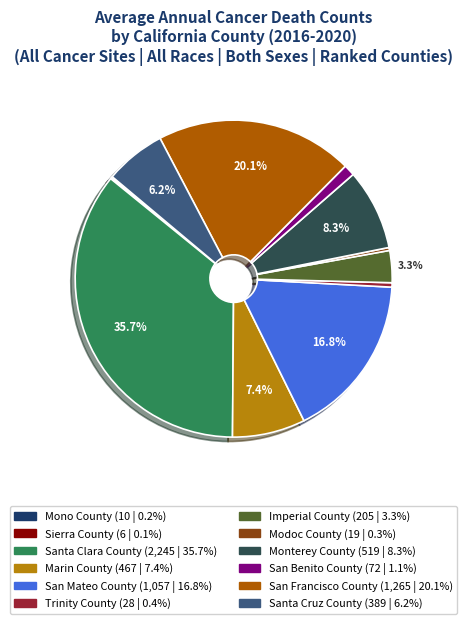

Do Marin County and Santa Clara County together represent more than half of the pie?

No